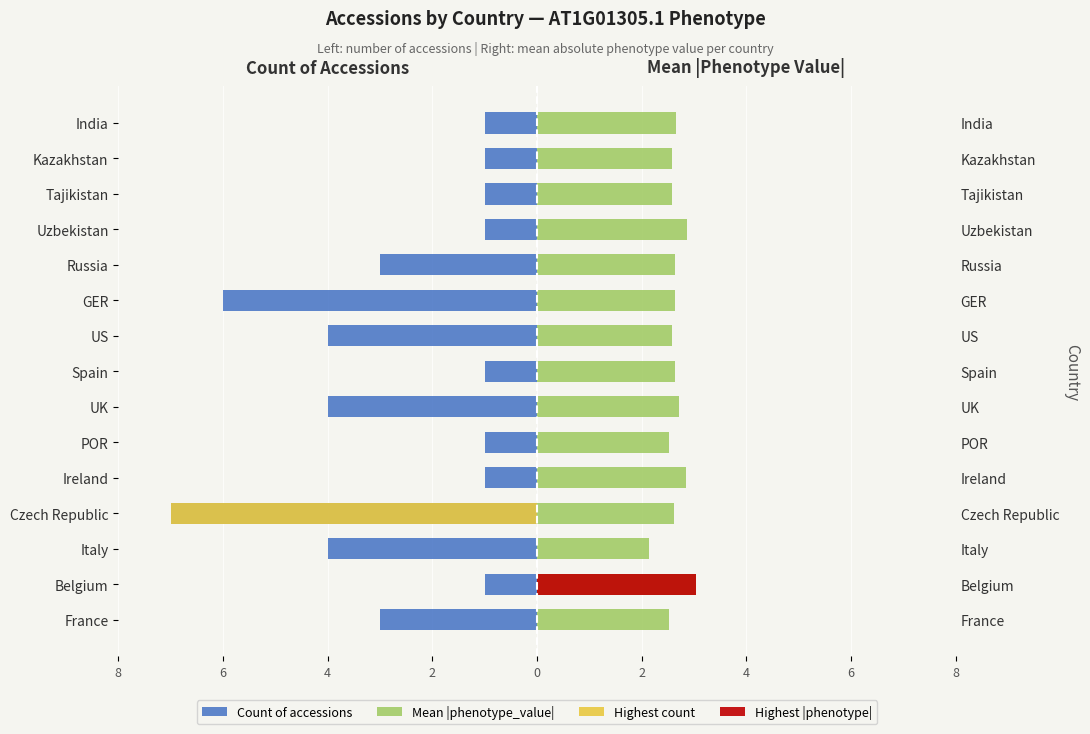

What is the value of the Count of accessions bar at the 4th from the left?

-7.0